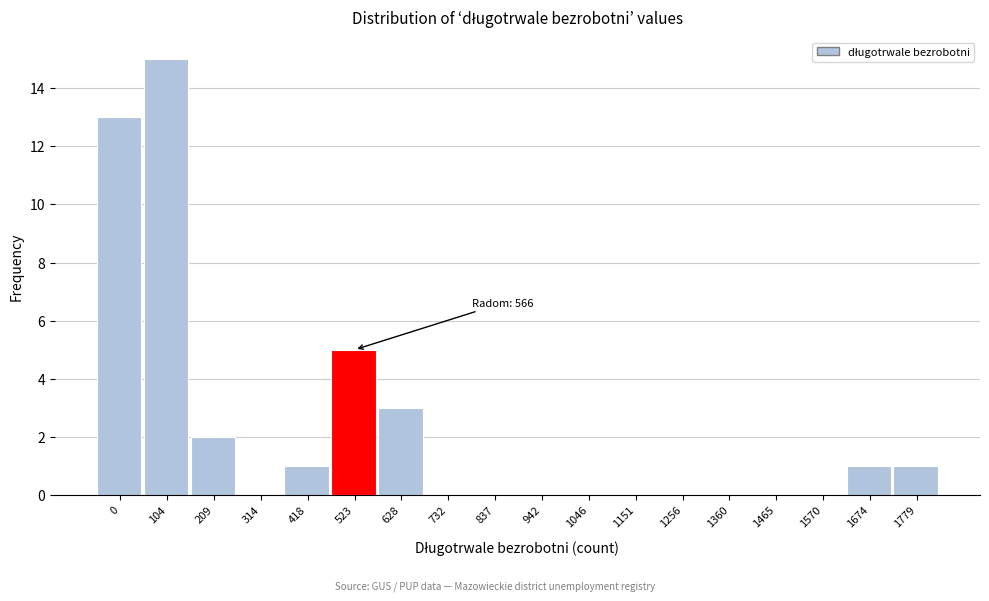

Reading right to left, list all the values displayed in this chart.

1779=1	1674=1	1570=0	1465=0	1360=0	1256=0	1151=0	1046=0	942=0	837=0	732=0	628=3	523=5	418=1	314=0	209=2	104=15	0=13